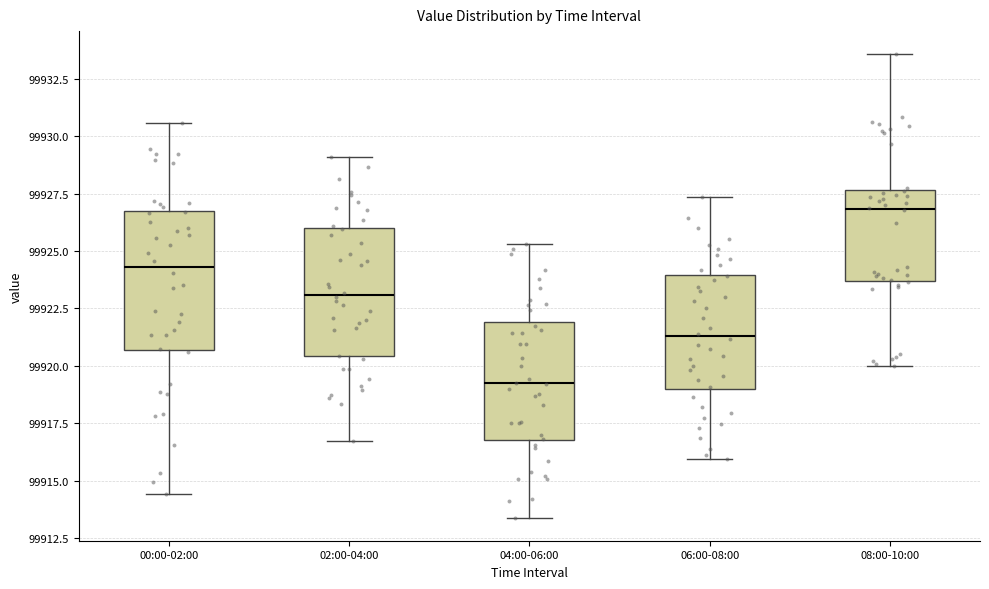

Reading left to right, read every box against the y-axis: the position of its median line, the range the box covers, and the ends of its whiskers. The values are not printed on the chart, so give them approximately, as read against the axis.

00:00-02:00: median 99924.5, box 99920.5 to 99926.5, whiskers 99914.5 to 99930.5
02:00-04:00: median 99923.0, box 99920.5 to 99926.0, whiskers 99916.5 to 99929.0
04:00-06:00: median 99919.0, box 99917.0 to 99922.0, whiskers 99913.5 to 99925.5
06:00-08:00: median 99921.5, box 99919.0 to 99924.0, whiskers 99916.0 to 99927.5
08:00-10:00: median 99927.0, box 99923.5 to 99927.5, whiskers 99920.0 to 99933.5